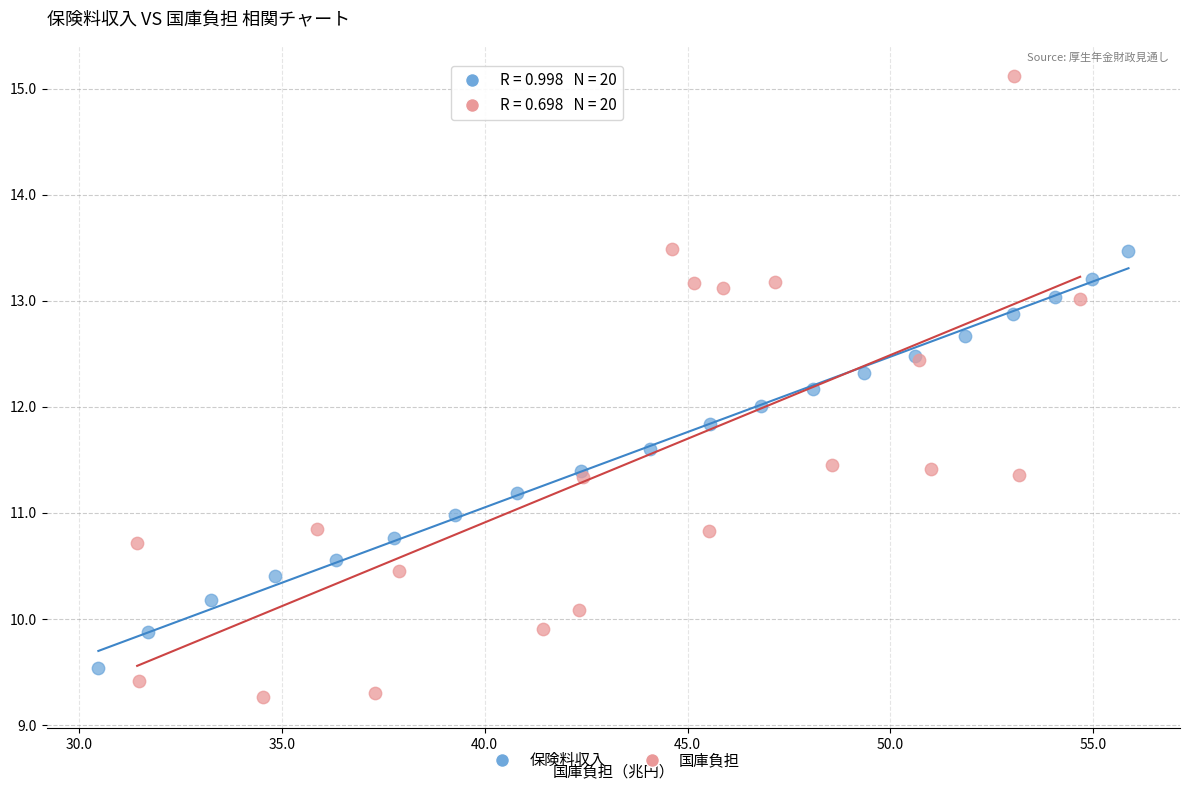

Which series contains the highest Y value?

国庫負担